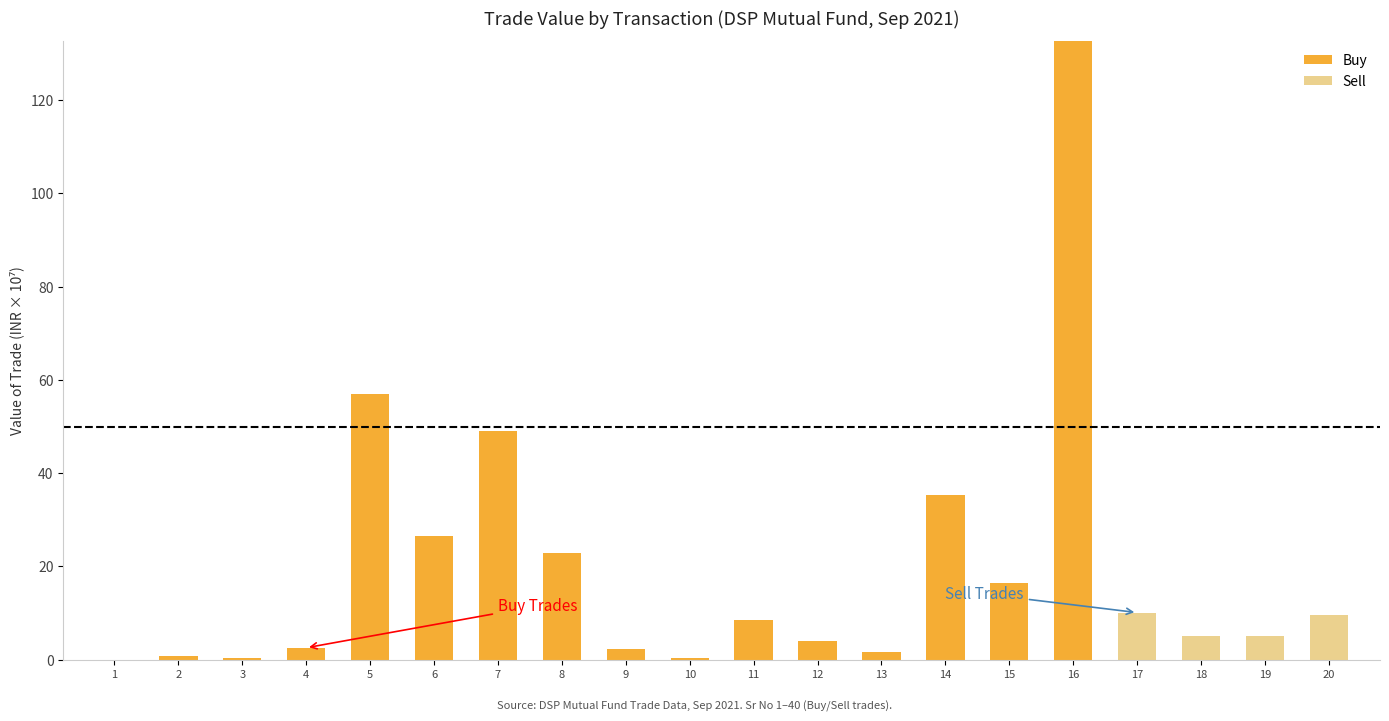

At which category is the sum across all series the highest?

16